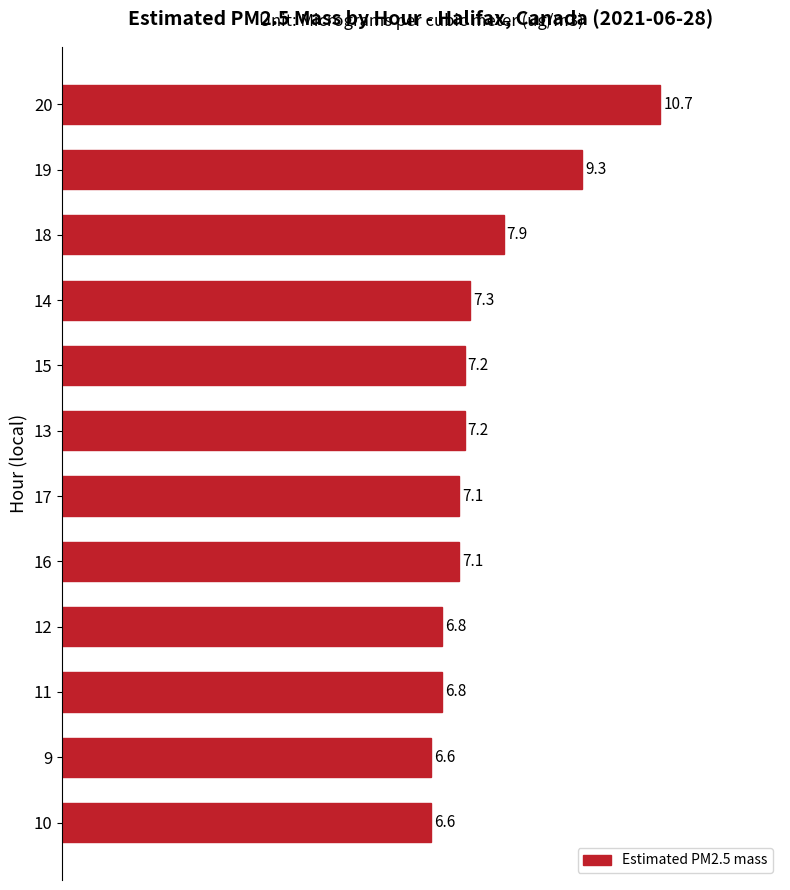

What is the value of the 4th bar from the top?

7.3